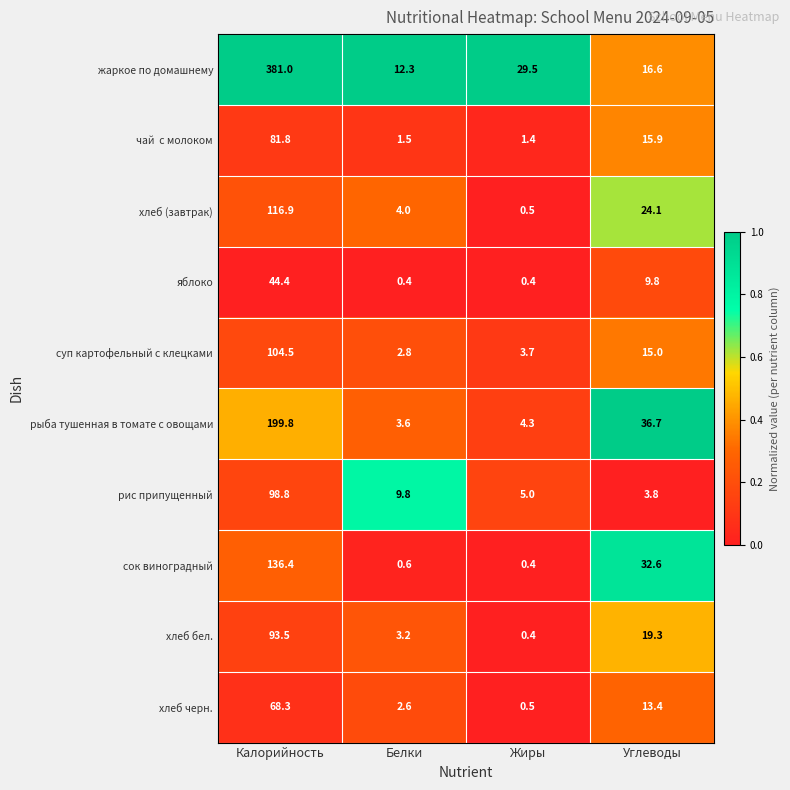

Which category has the lowest value in the хлеб черн. series?

Жиры